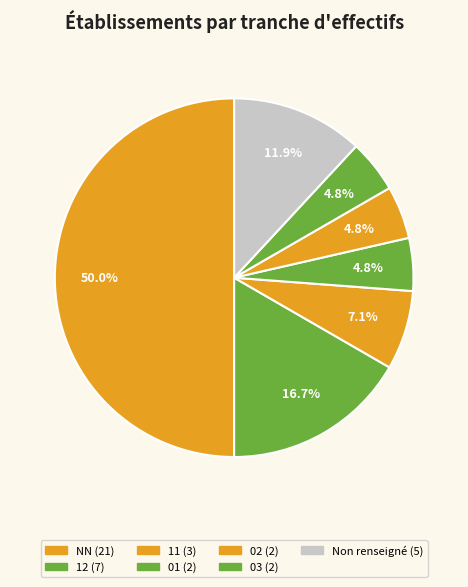

To the nearest percent, what is the average slice percentage?

12%